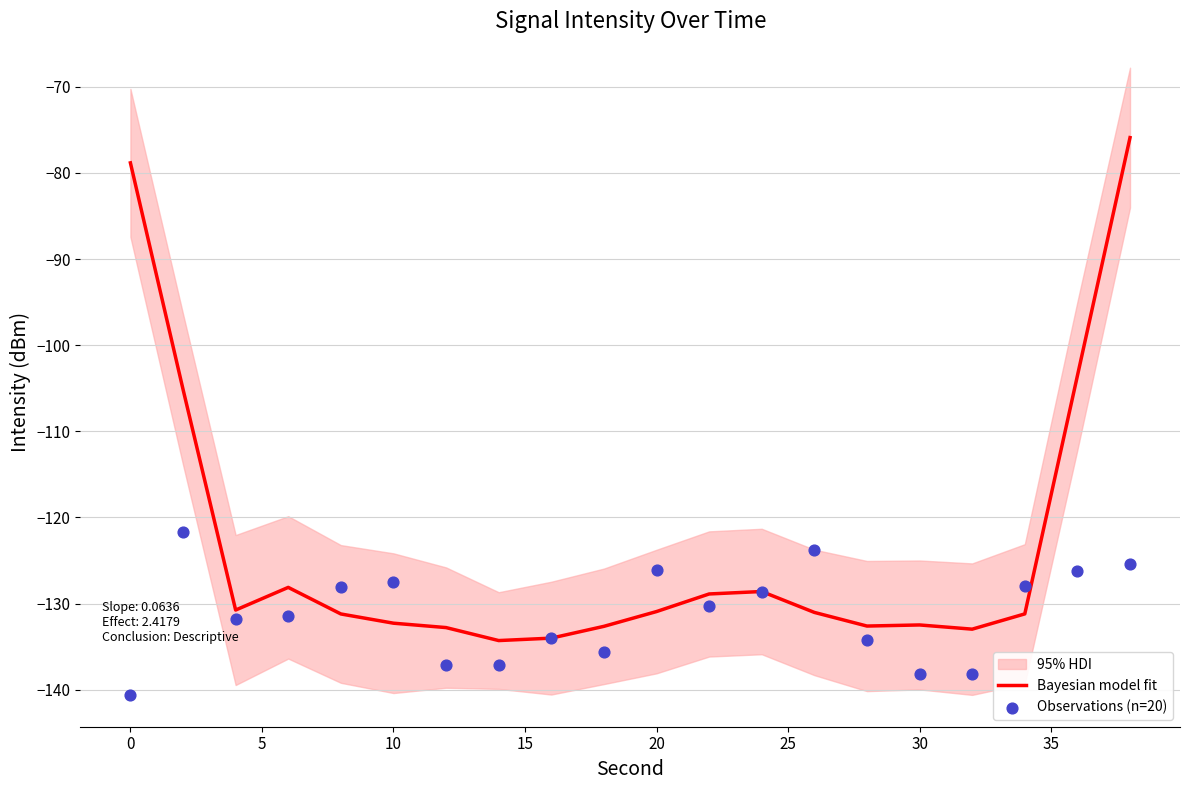

What is the lowest value of the Bayesian model fit series?

-134.3